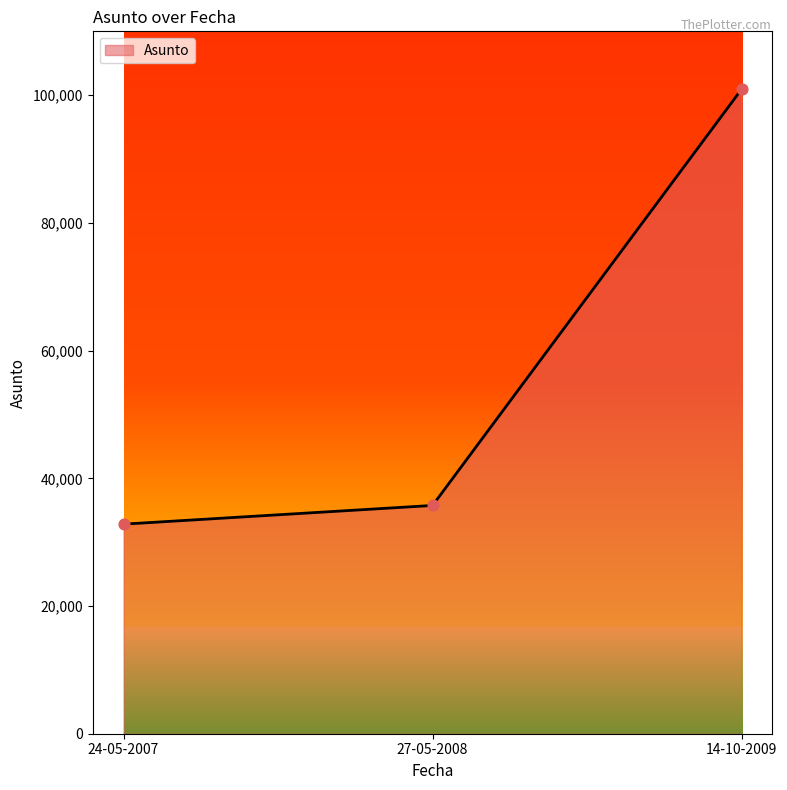

Which has a higher value, 24-05-2007 or 27-05-2008?

27-05-2008